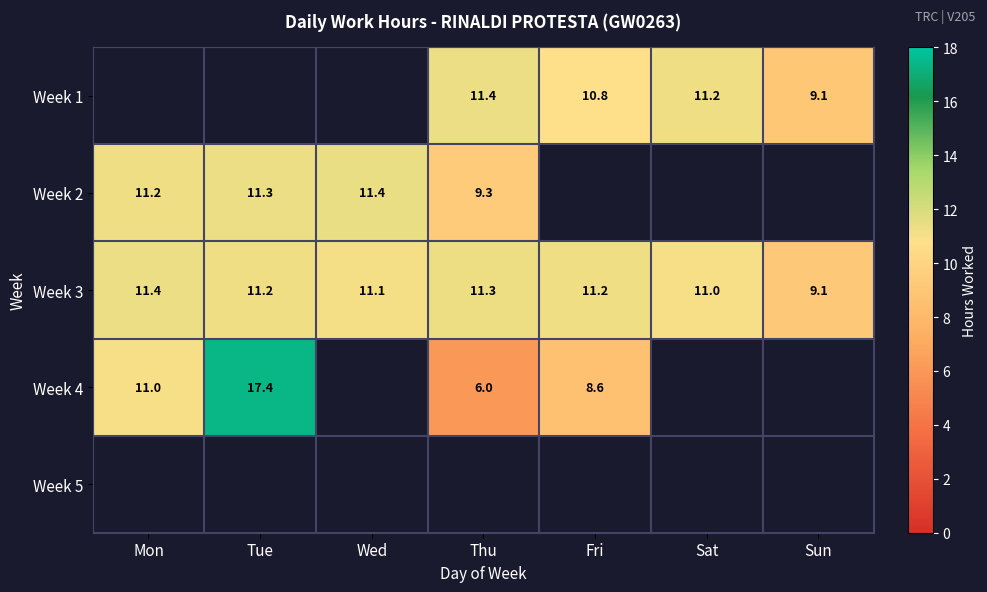

At which label is Week 3 closest to 10?

Sun